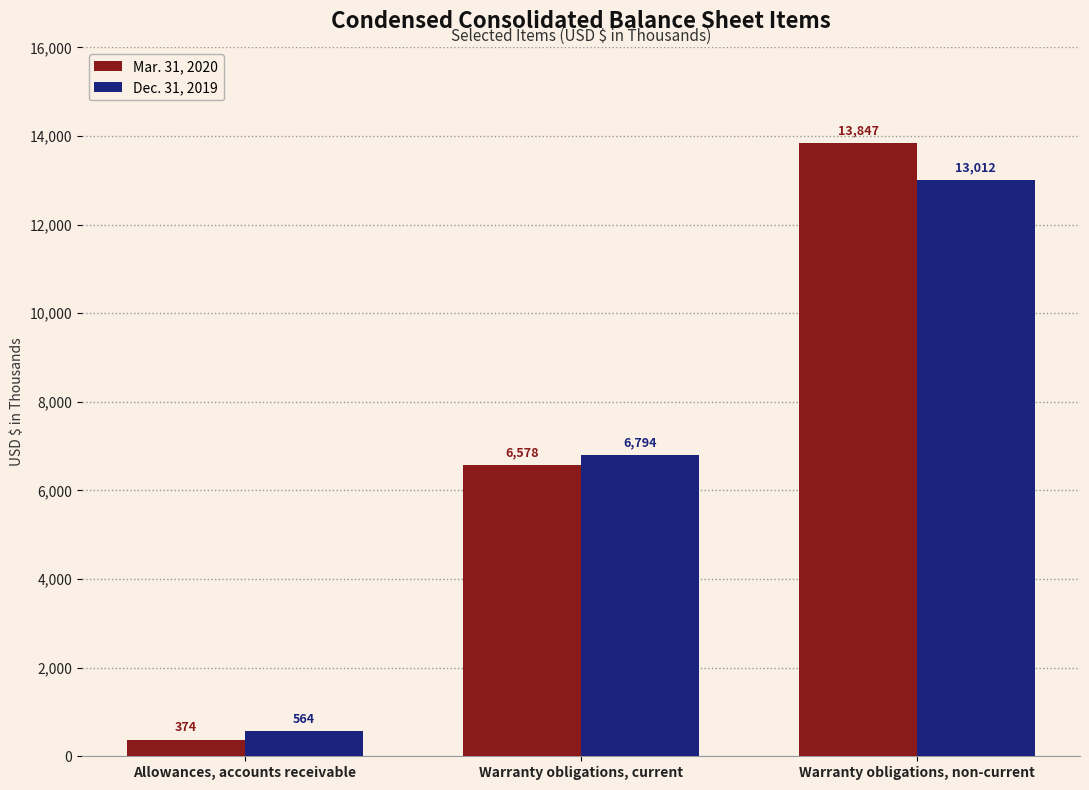

What is the sum of all Mar. 31, 2020 values?

20799